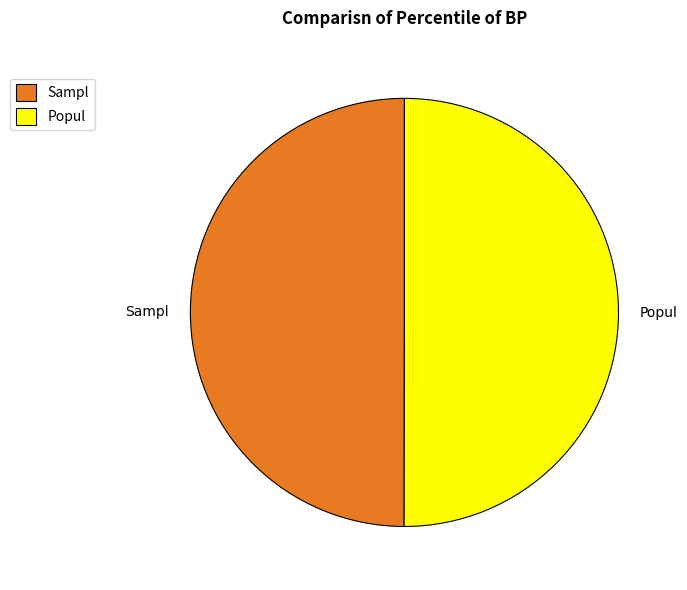

True or false: Popul accounts for 39% of the total.

False